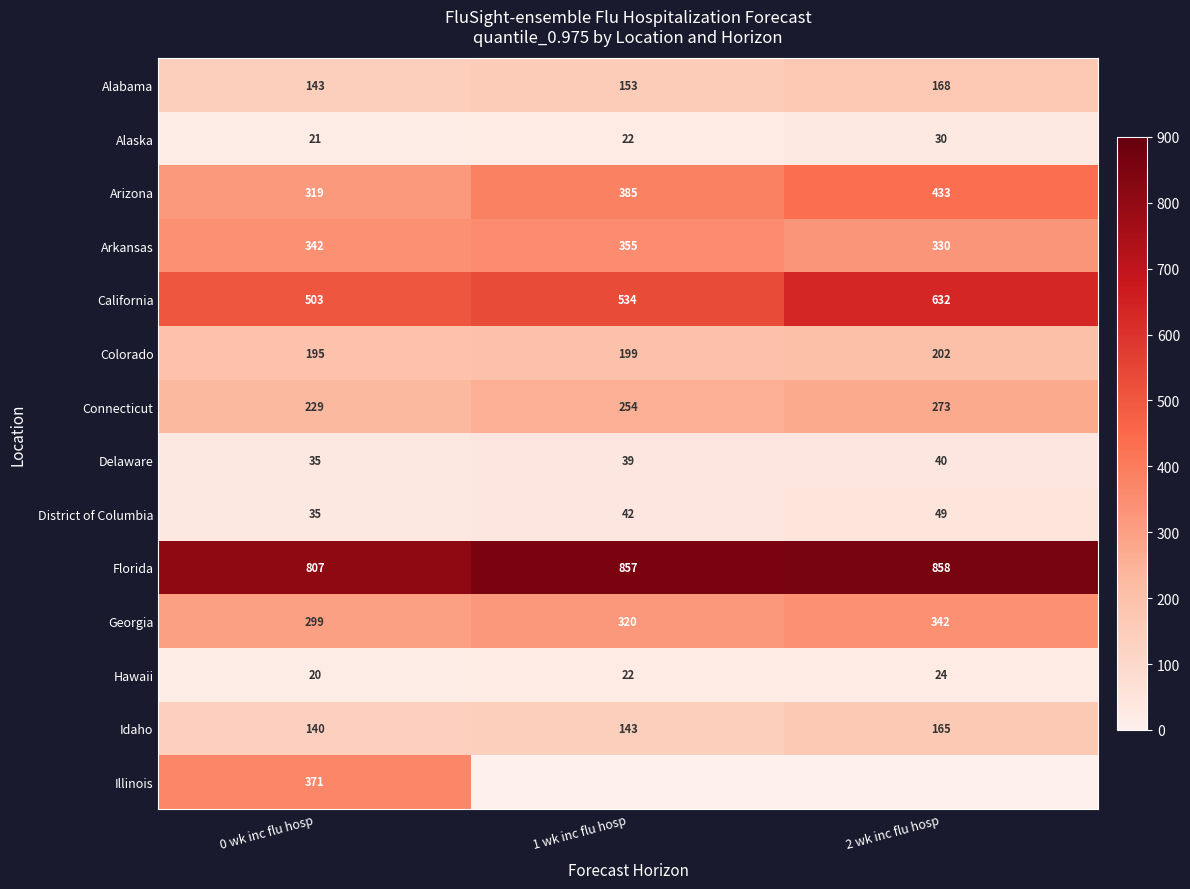

What is the sum of the Arkansas values at 2 wk inc flu hosp and 0 wk inc flu hosp?

672